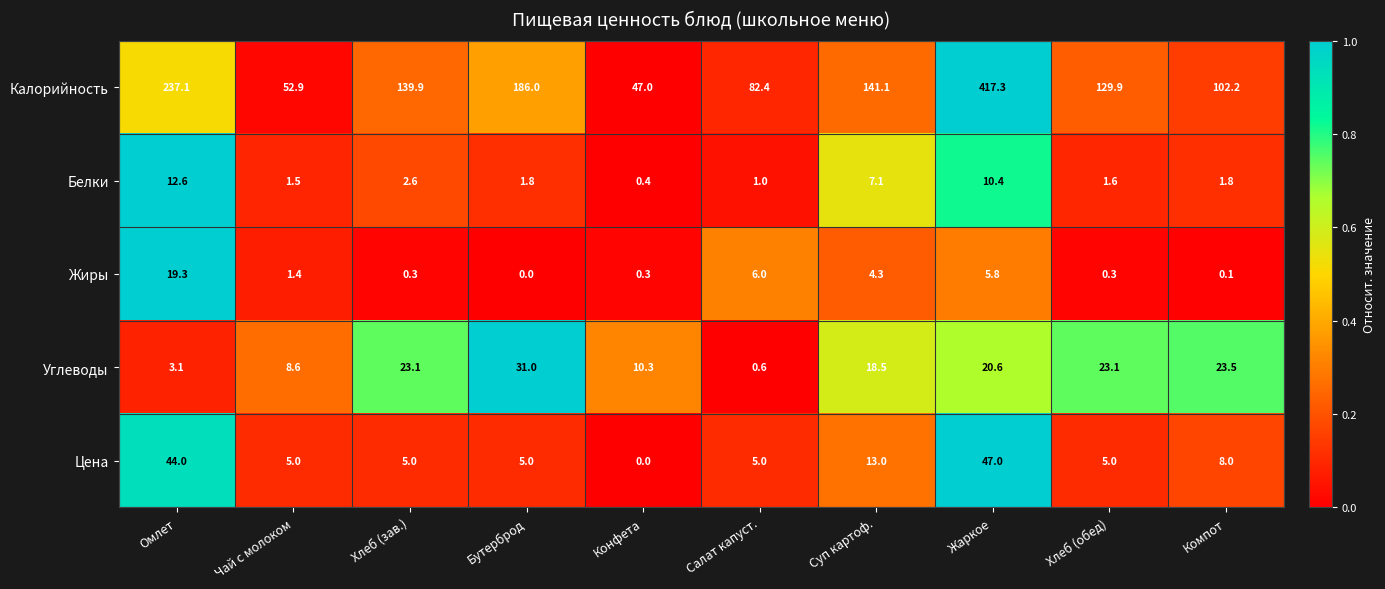

List the series in order of their peak value, lowest first.

Белки, Жиры, Углеводы, Цена, Калорийность